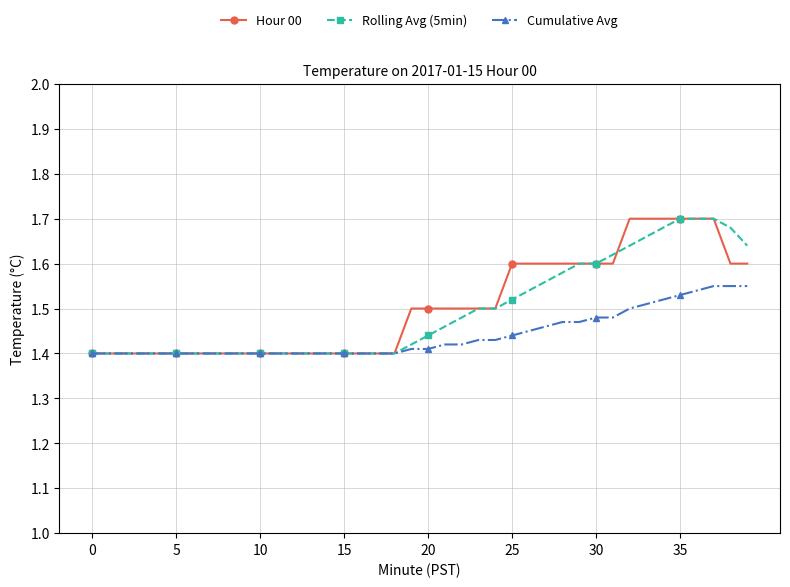

At how many categories does at least one series exceed 1?

40